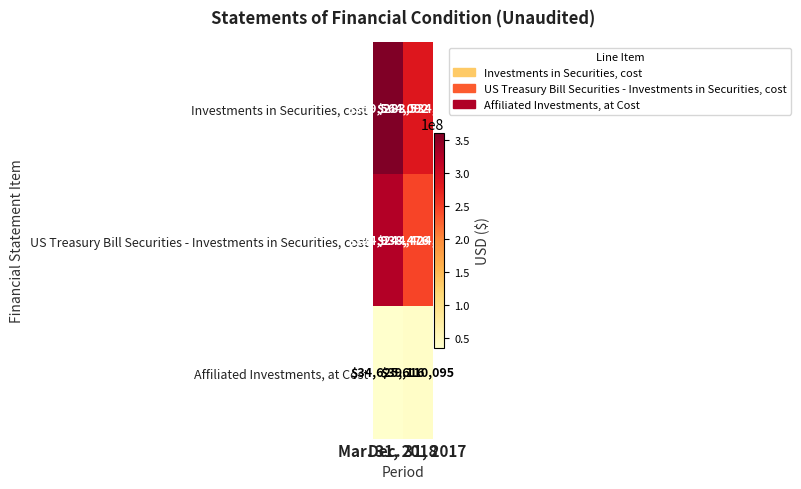

What is the minimum value shown in the chart?

34625616